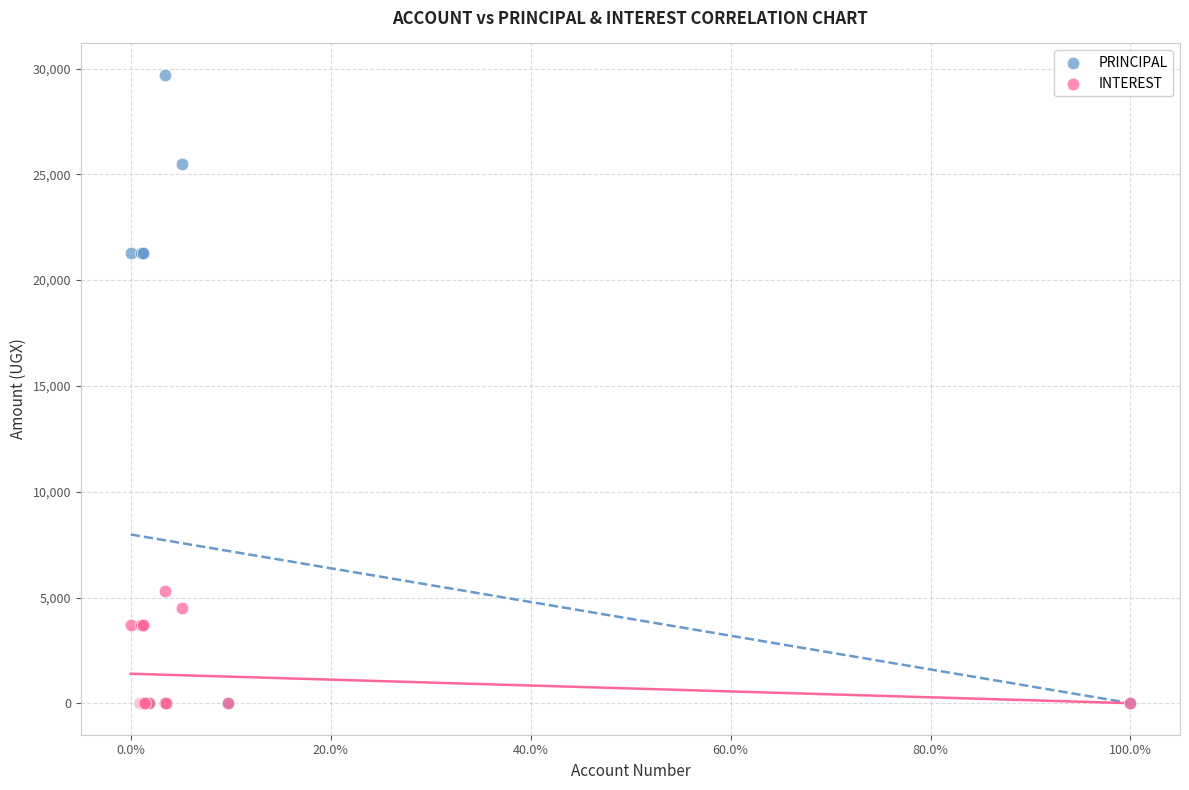

Which series has the widest spread of Y values?

PRINCIPAL